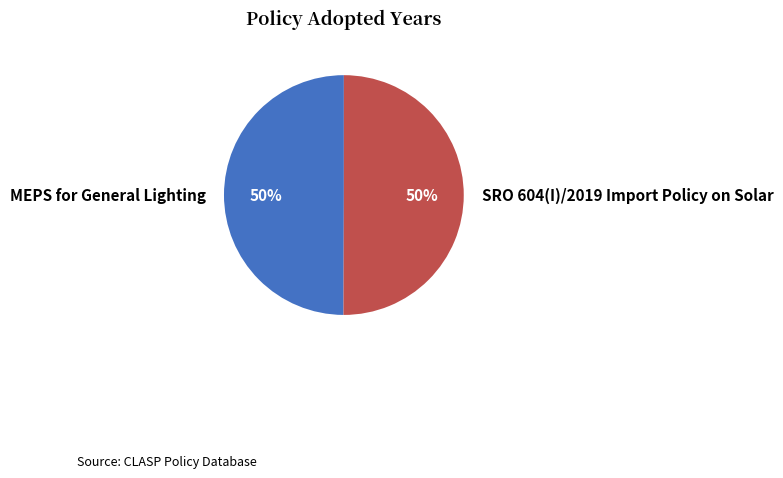

Is the sum of SRO 604(I)/2019 Import Policy on Solar and MEPS for General Lighting greater than half?

Yes